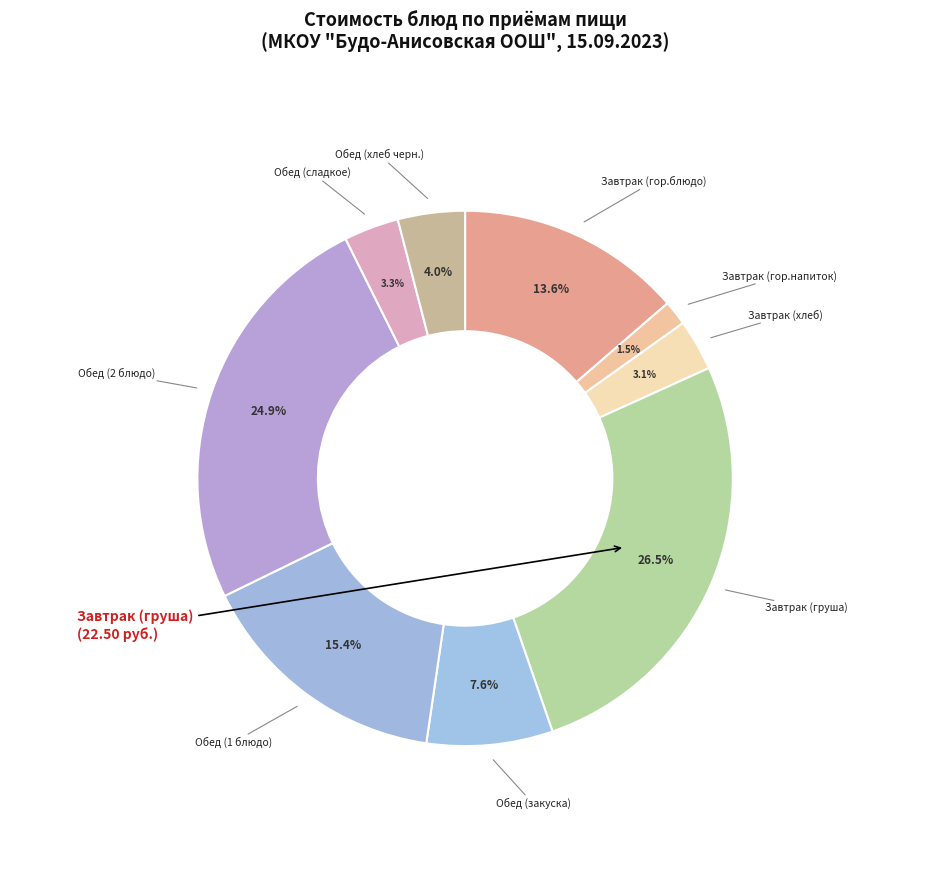

How many segments does this pie chart have?

9